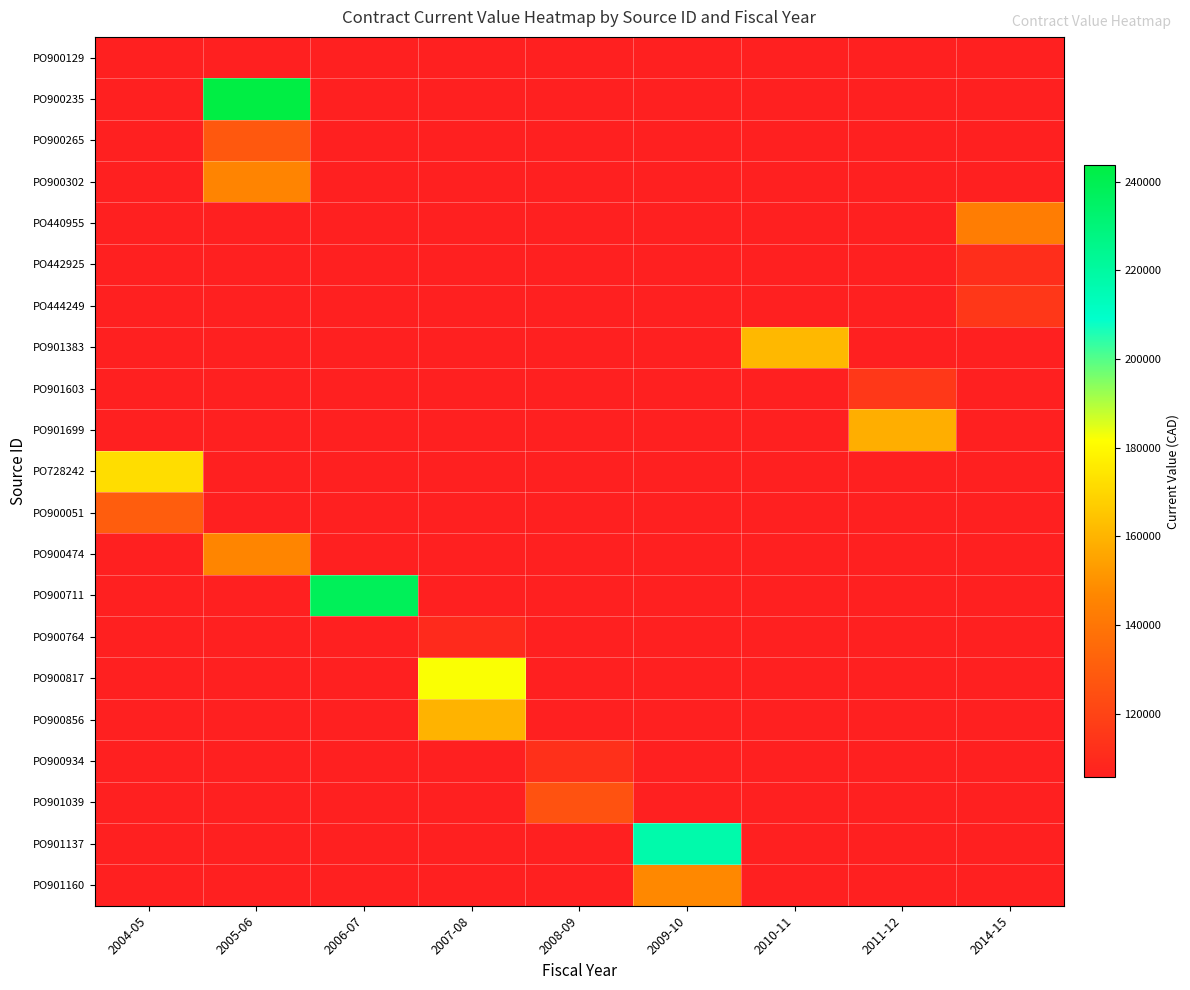

At how many categories does at least one series exceed 175988?

4